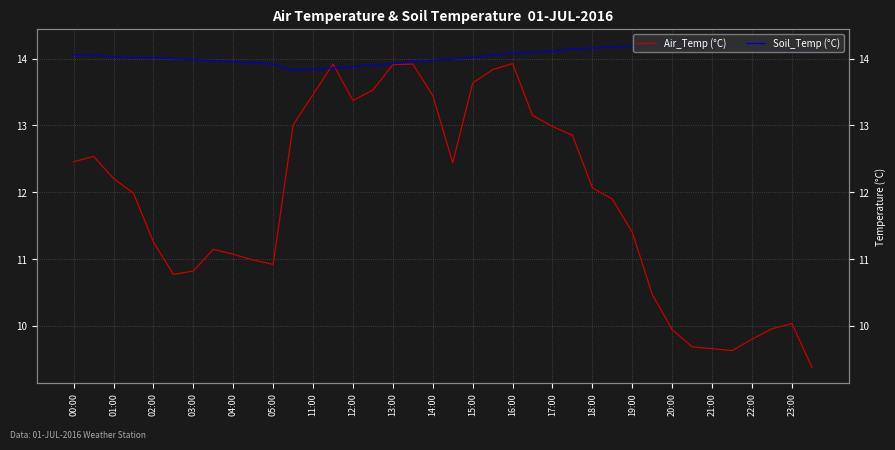

In Soil_Temp (°C), how many points are higher than both neighbors (excluding endpoints)?

2